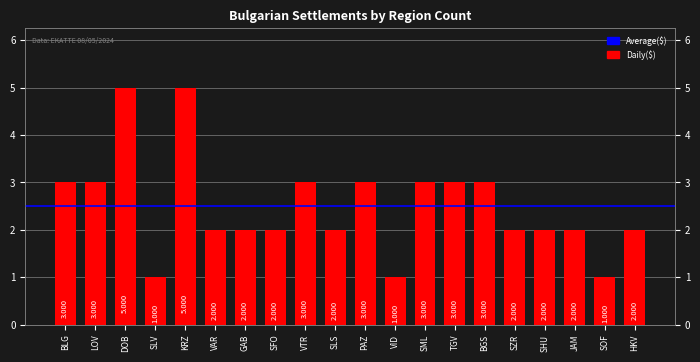

Reading left to right, extract all data points from this chart.

3	3	5	1	5	2	2	2	3	2	3	1	3	3	3	2	2	2	1	2